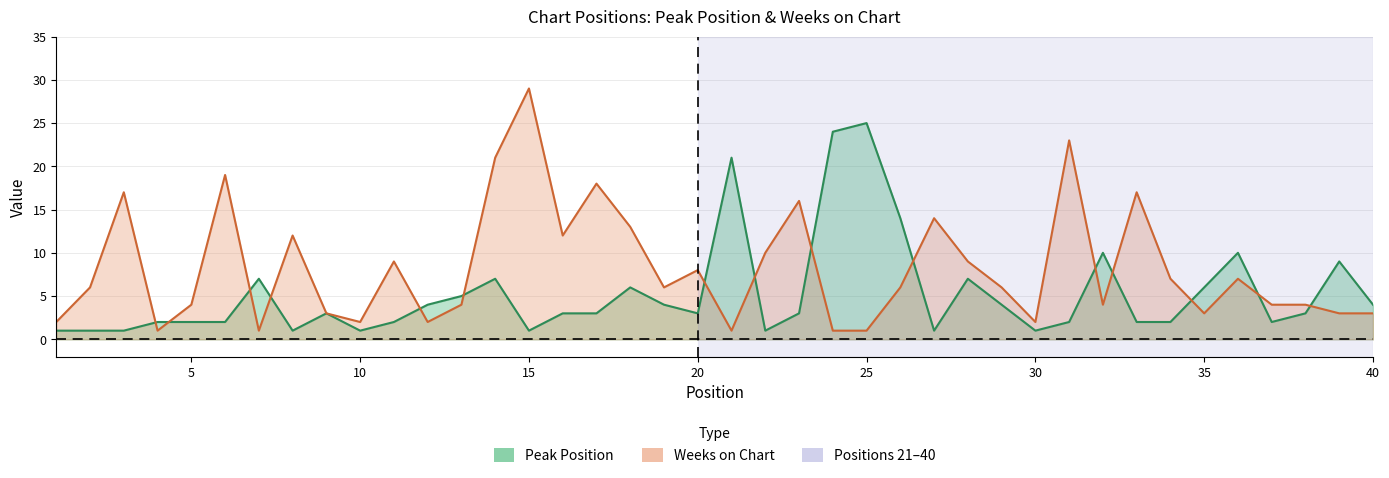

How many interior local peaks does the Peak Position series have?

10